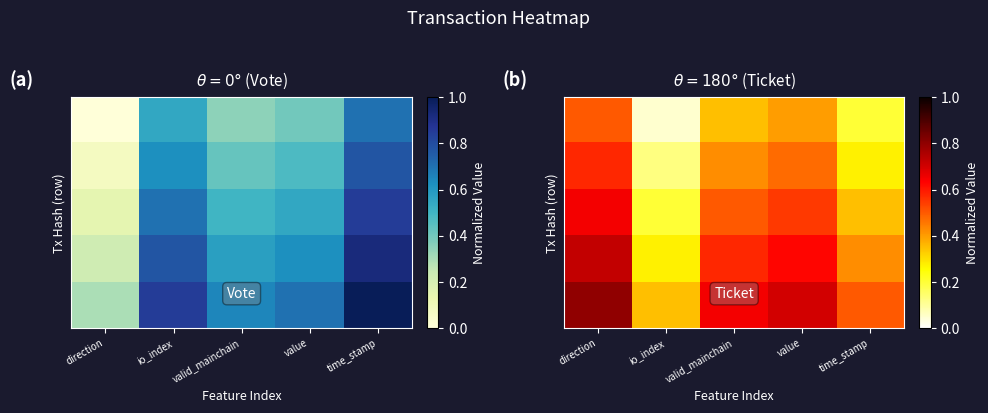

Count the number of data series in this chart.

5